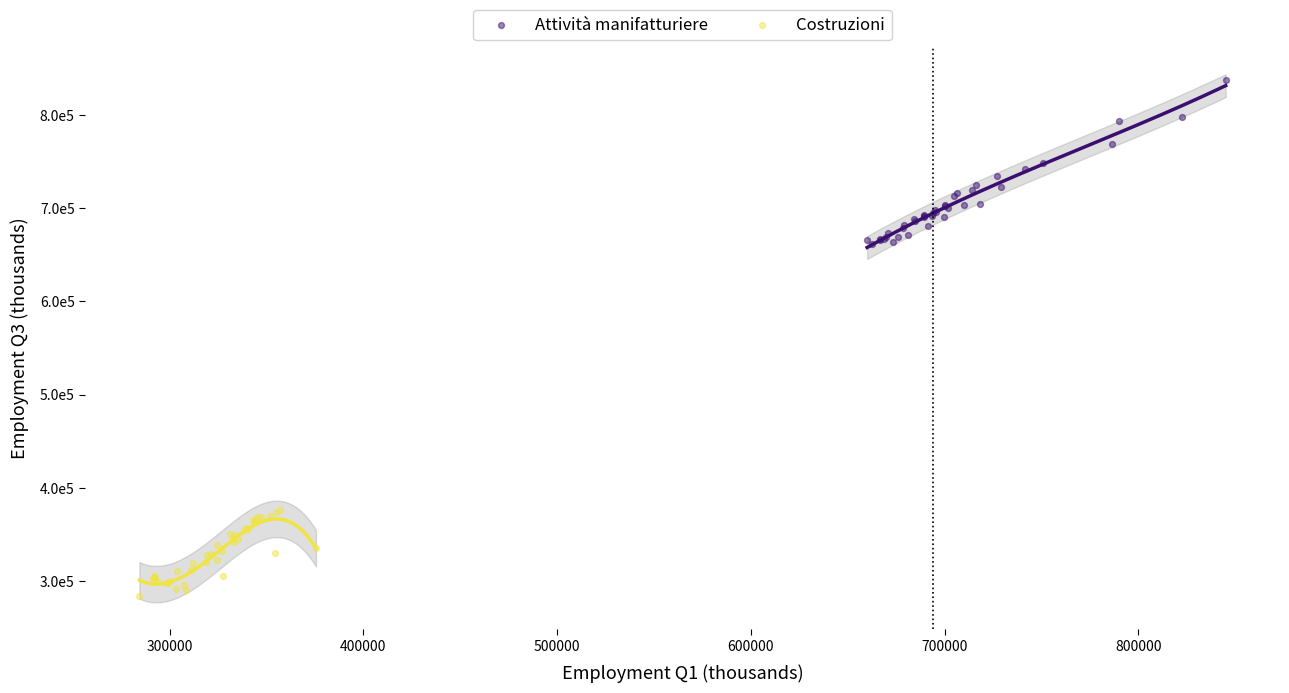

What are all the series names shown in the legend?

Attività manifatturiere, Costruzioni